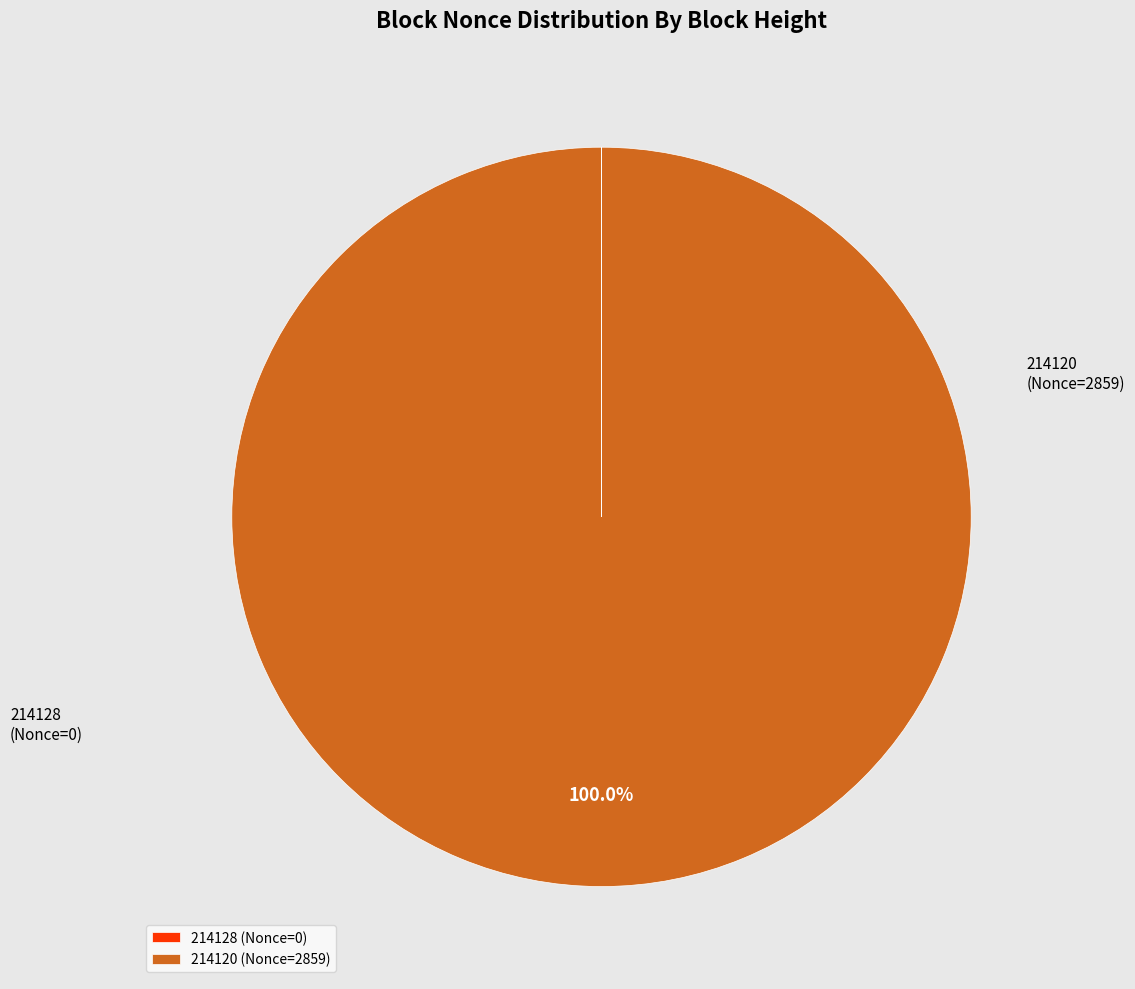

To the nearest percent, what is the average slice percentage?

50%